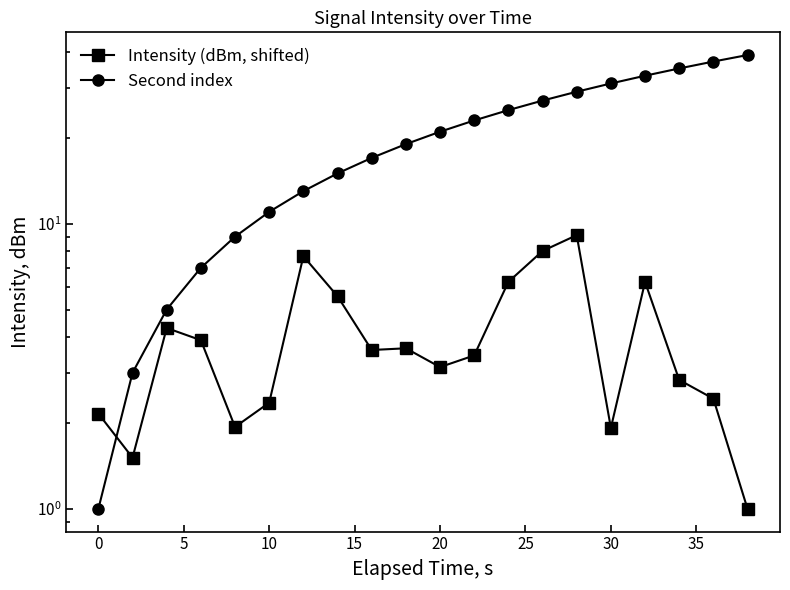

After their last crossing, which series has the higher values: Intensity (dBm, shifted) or Second index?

Second index